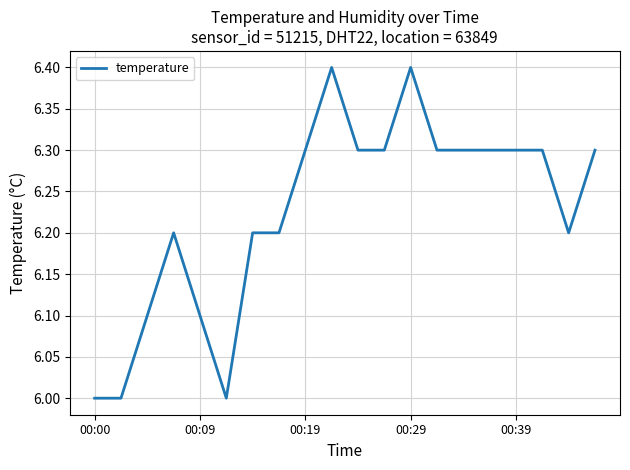

What is the smallest value displayed?

6.0